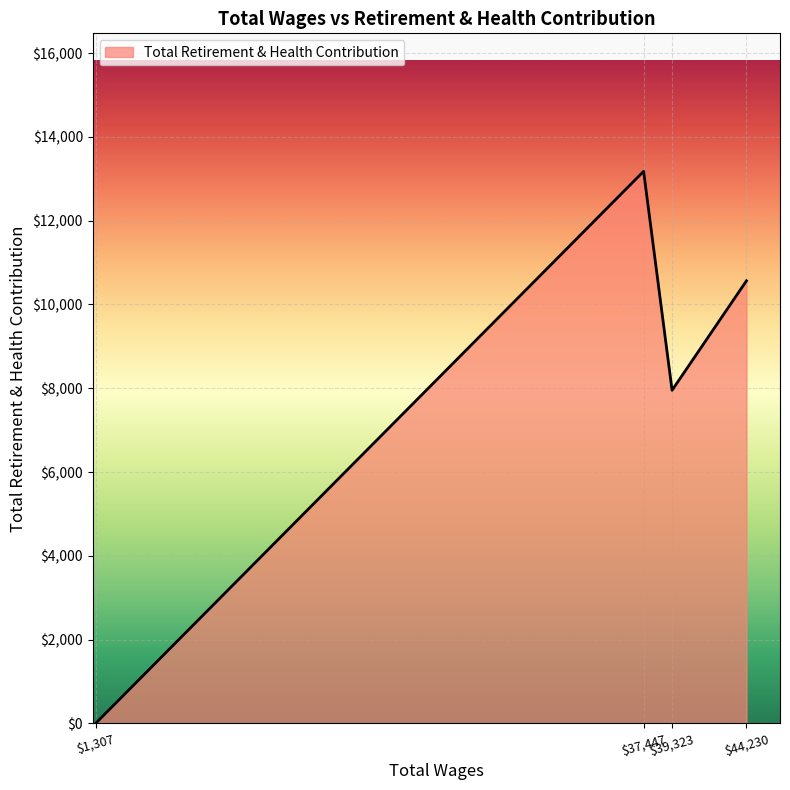

What is the difference between the maximum and minimum values?

13178